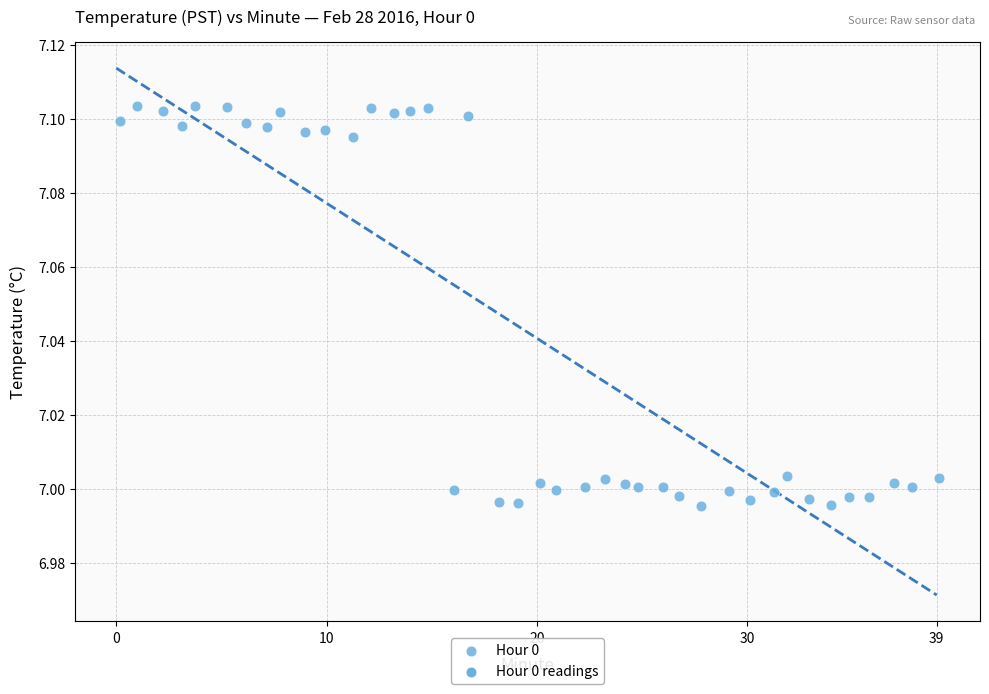

What is the range of X values (max minus min)?

38.9